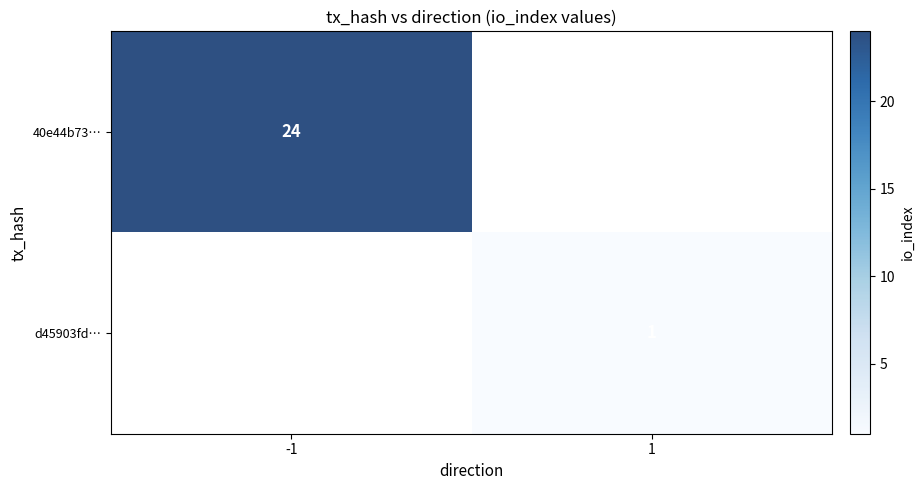

At how many categories does at least one series exceed 20?

1